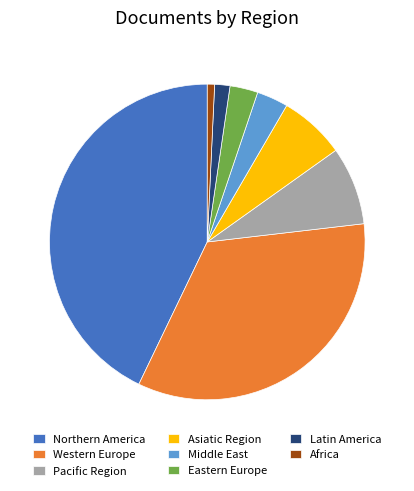

What is the ratio of the value at Northern America to the value at Middle East?

13.3